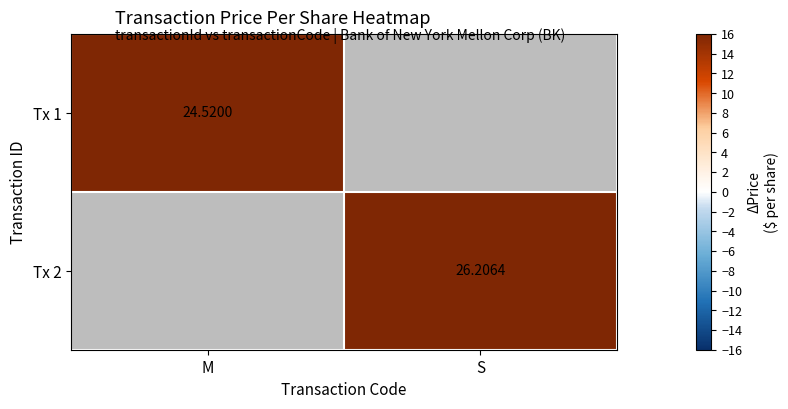

At which label is Tx 1 closest to 24?

M